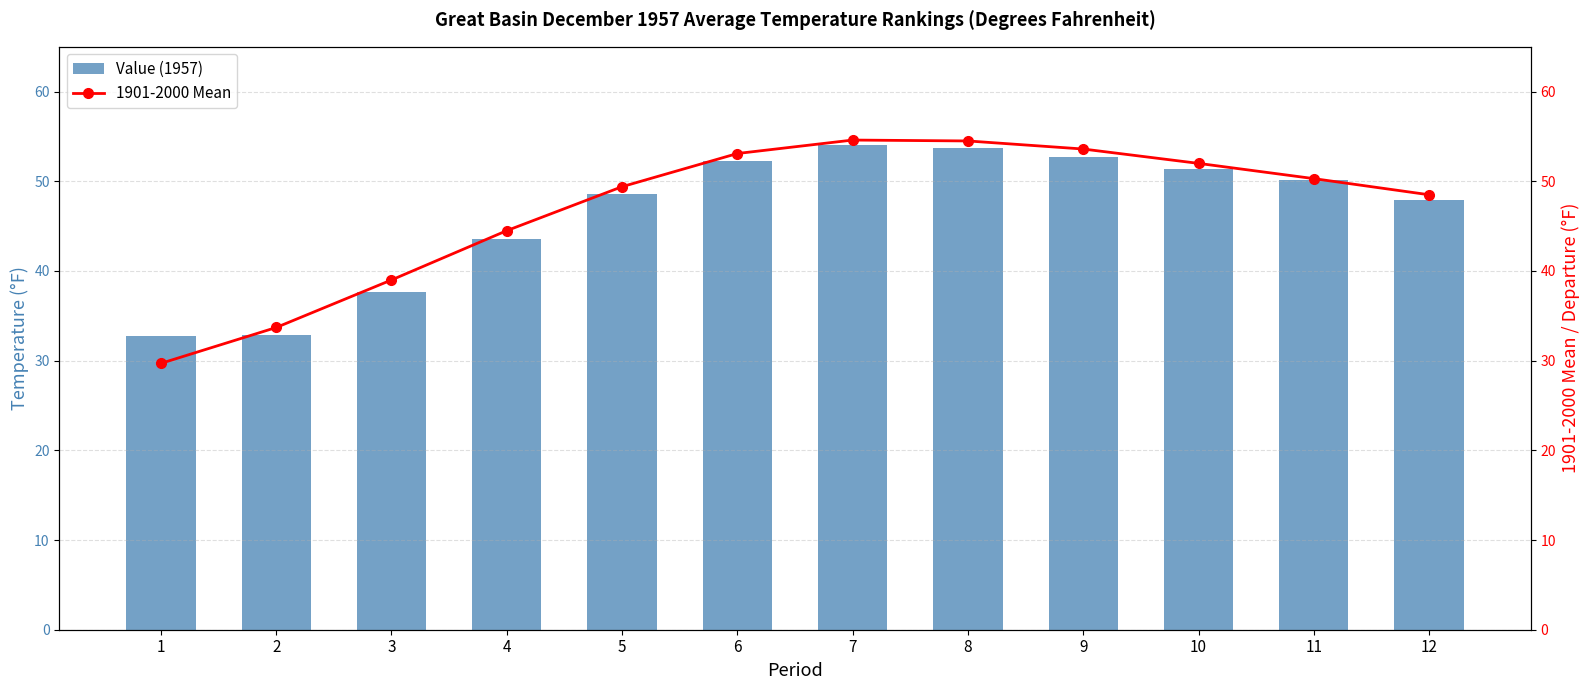

What is the difference between the maximum and second lowest values in the Value (1957) series?

21.1